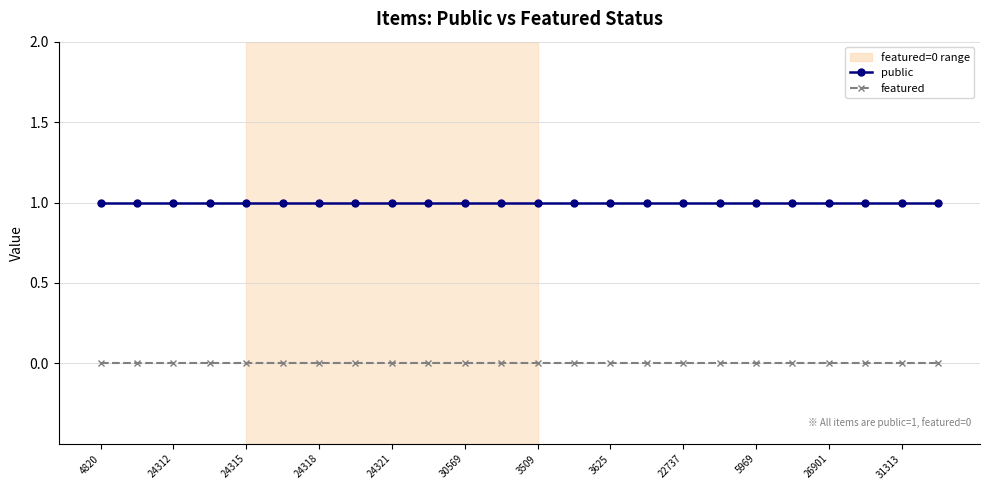

Reading right to left, extract all data points from this chart.

public: 1	1	1	1	1	1	1	1	1	1	1	1	1	1	1	1	1	1	1	1	1	1	1	1
featured: 0	0	0	0	0	0	0	0	0	0	0	0	0	0	0	0	0	0	0	0	0	0	0	0